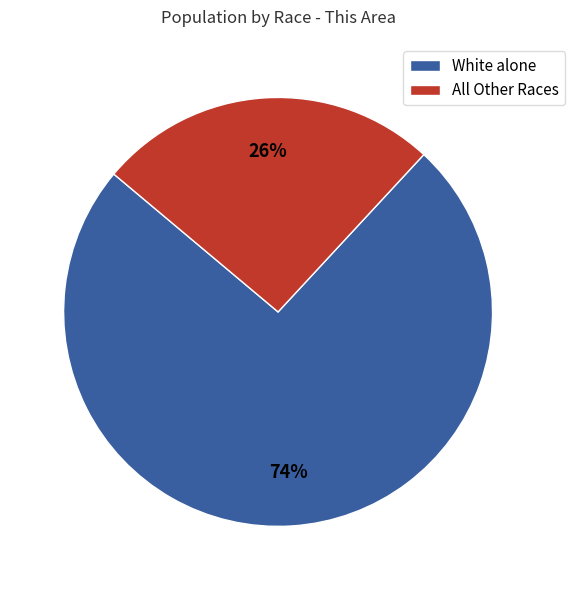

How many segments does this pie chart have?

2